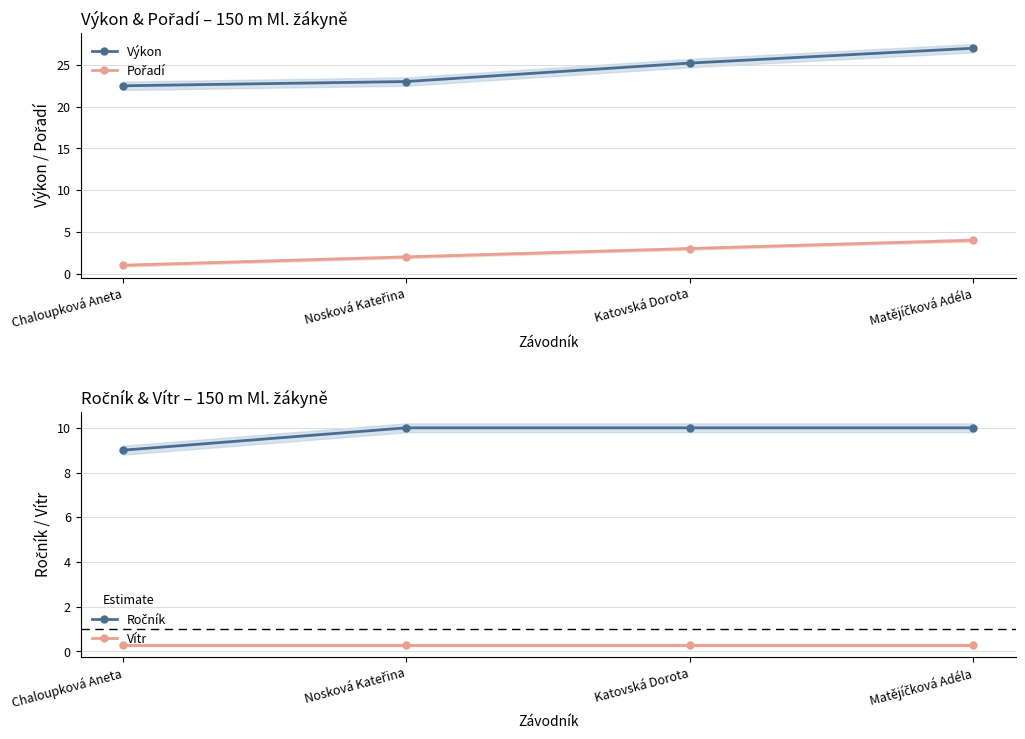

True or false: Ročník and Výkon intersect in this chart.

False